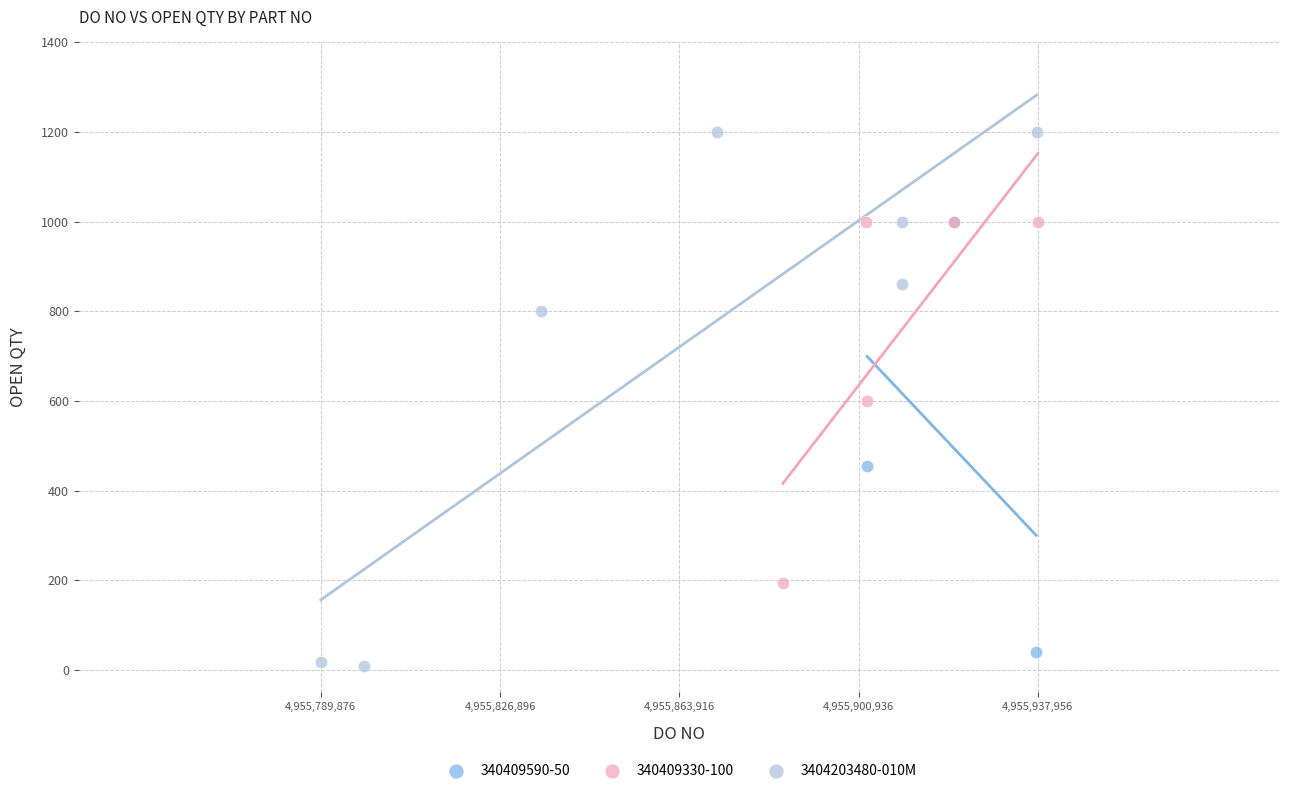

Which series contains the highest Y value?

3404203480-010M